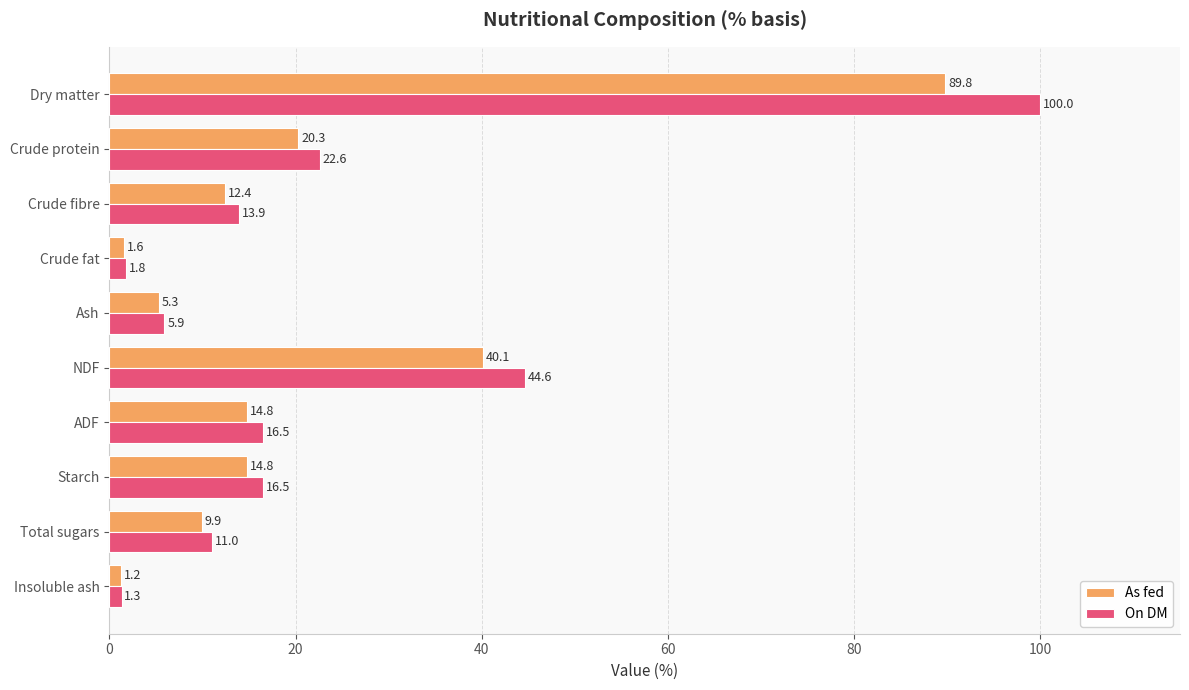

The On DM series shows 16.5 at Starch. True or false?

True